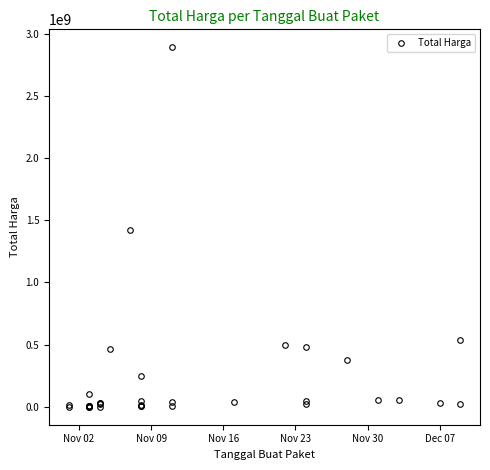

Does the chart have visible grid lines?

No